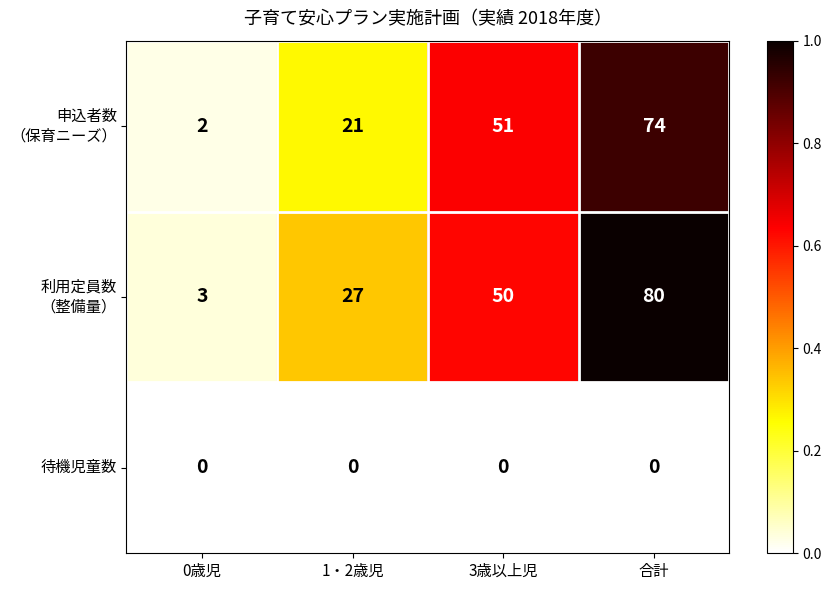

True or false: 待機児童数 has a value of 0 at 3歳以上児.

True